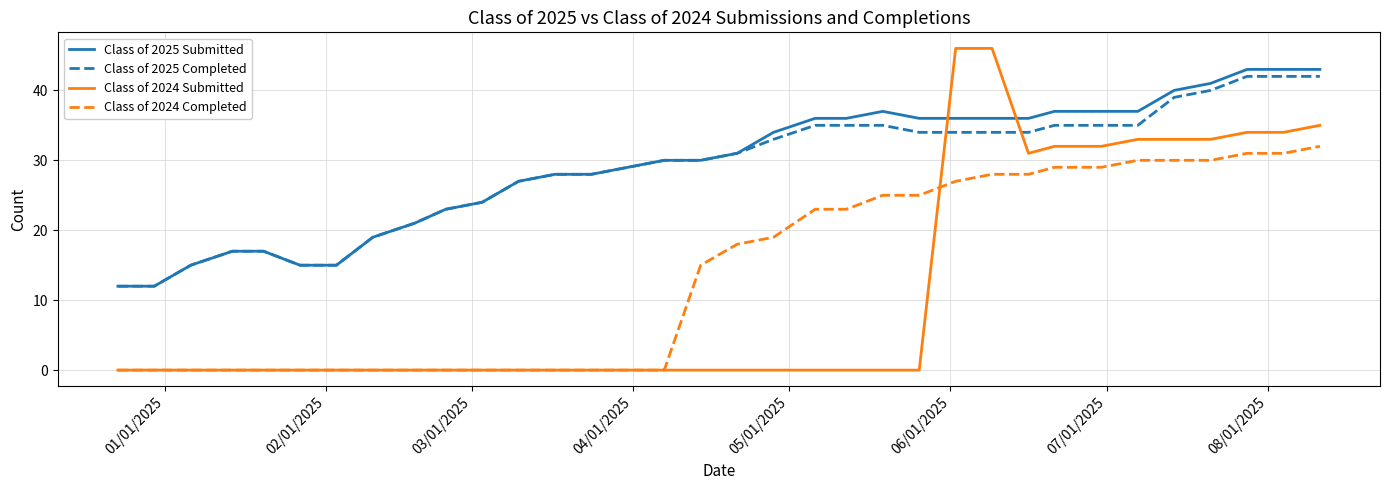

What is the maximum value shown in the chart?

46